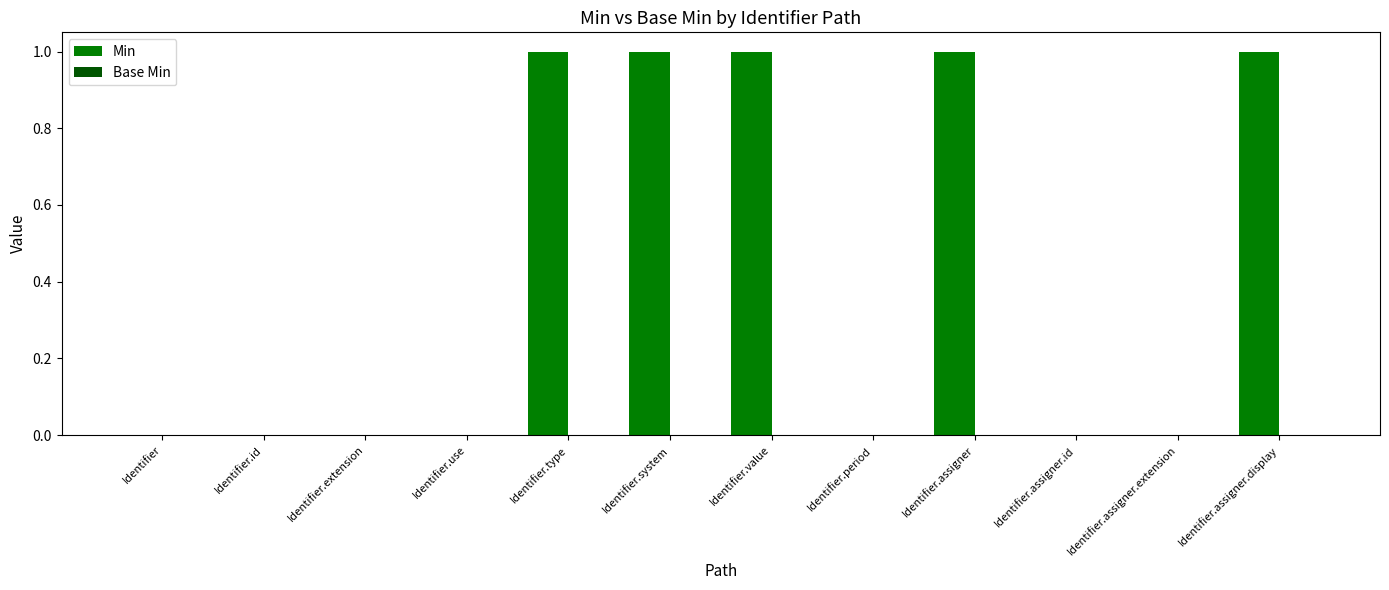

The value at Identifier.id is 0. True or false?

True